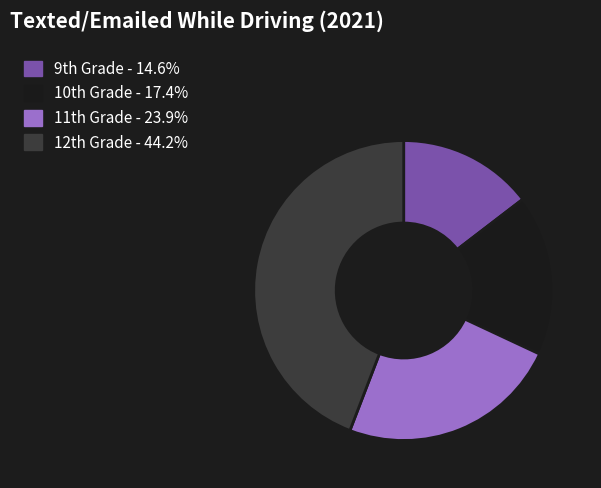

Does any single category account for the majority?

No